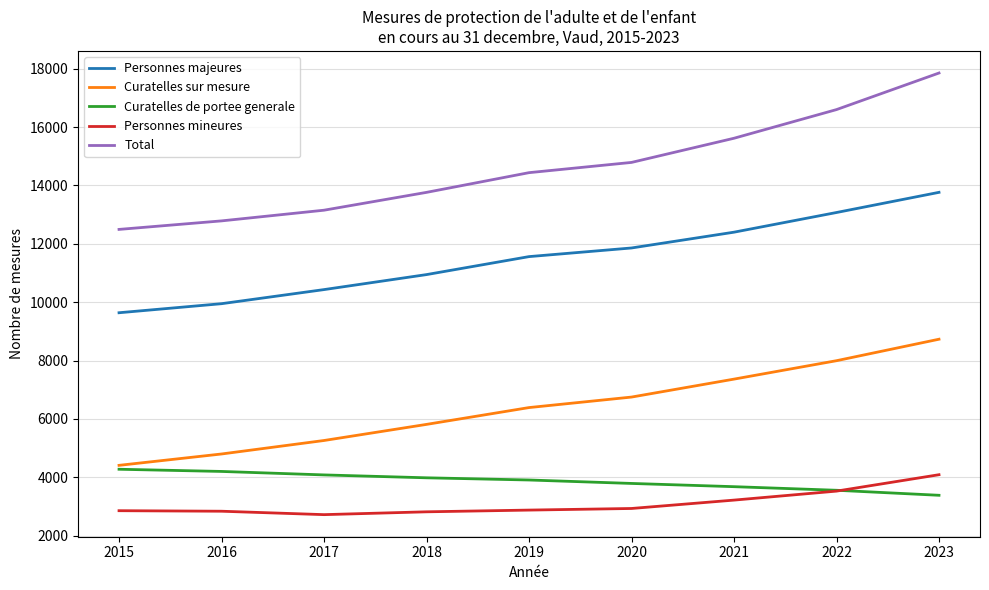

Is the value of Total at 2016 greater than the value of Personnes majeures at 2016?

Yes